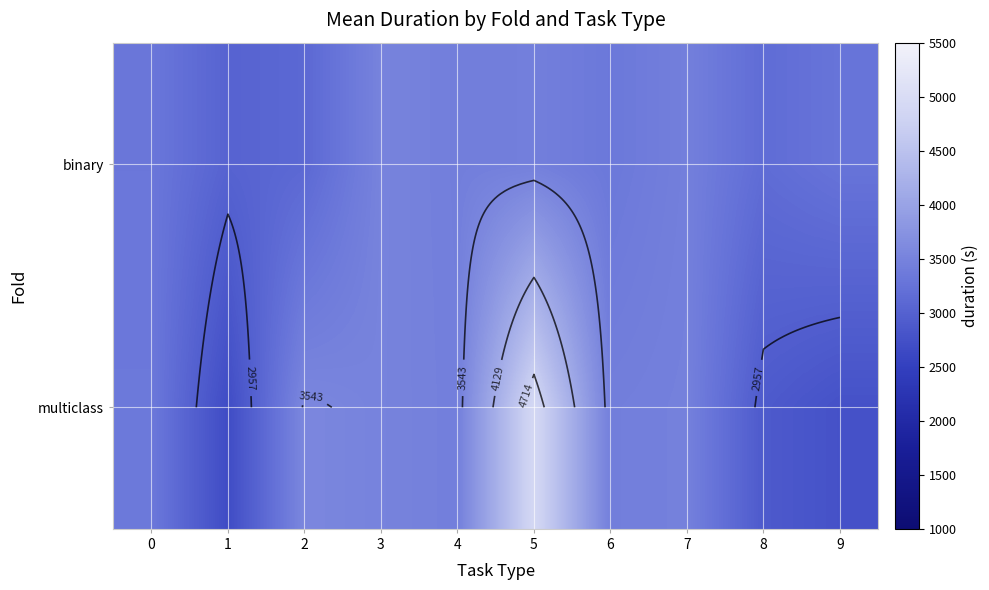

At how many categories does at least one series exceed 4669?

1